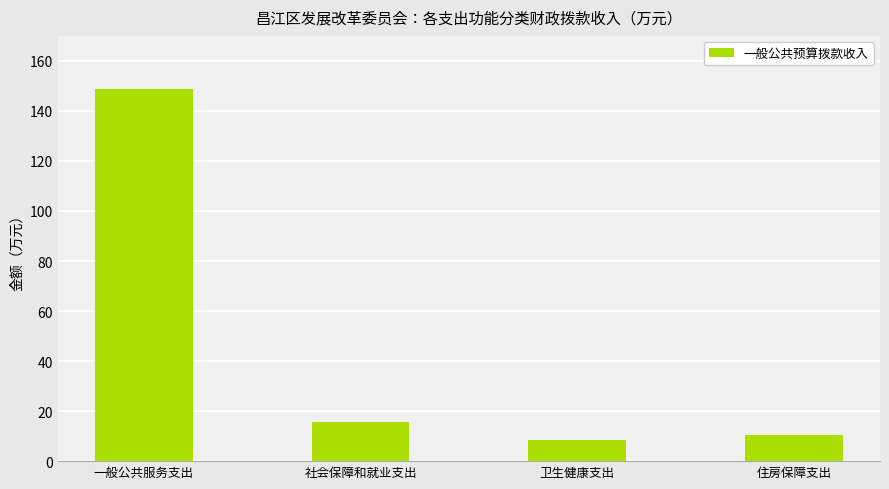

List the labels in order of value, largest first.

一般公共服务支出, 社会保障和就业支出, 住房保障支出, 卫生健康支出